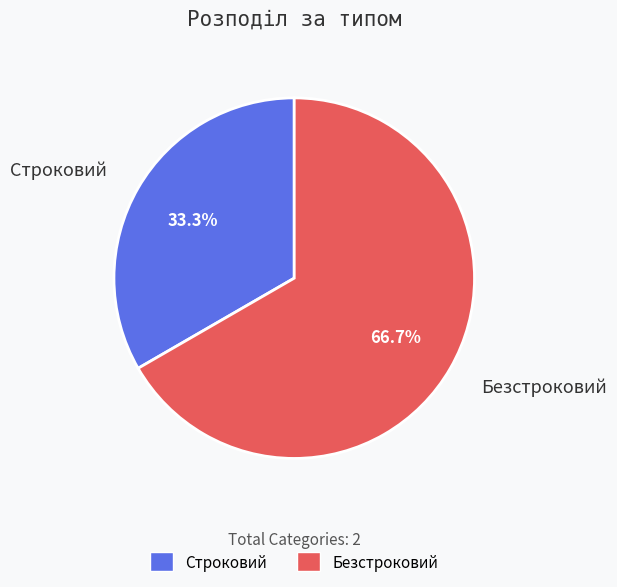

To the nearest percent, what portion does Строковий represent?

33%